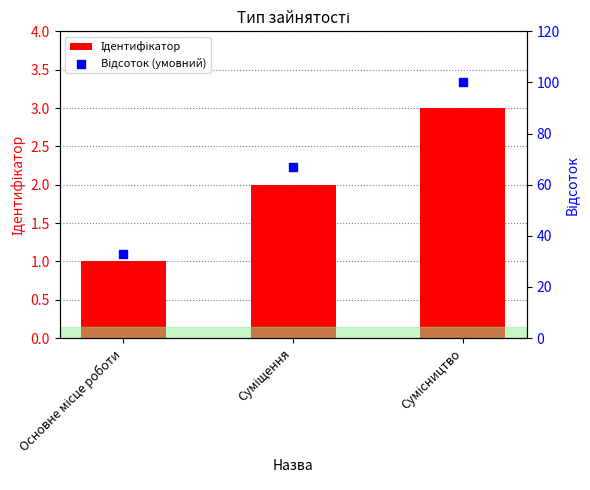

What is the total value across all series at Основне місце роботи?

34